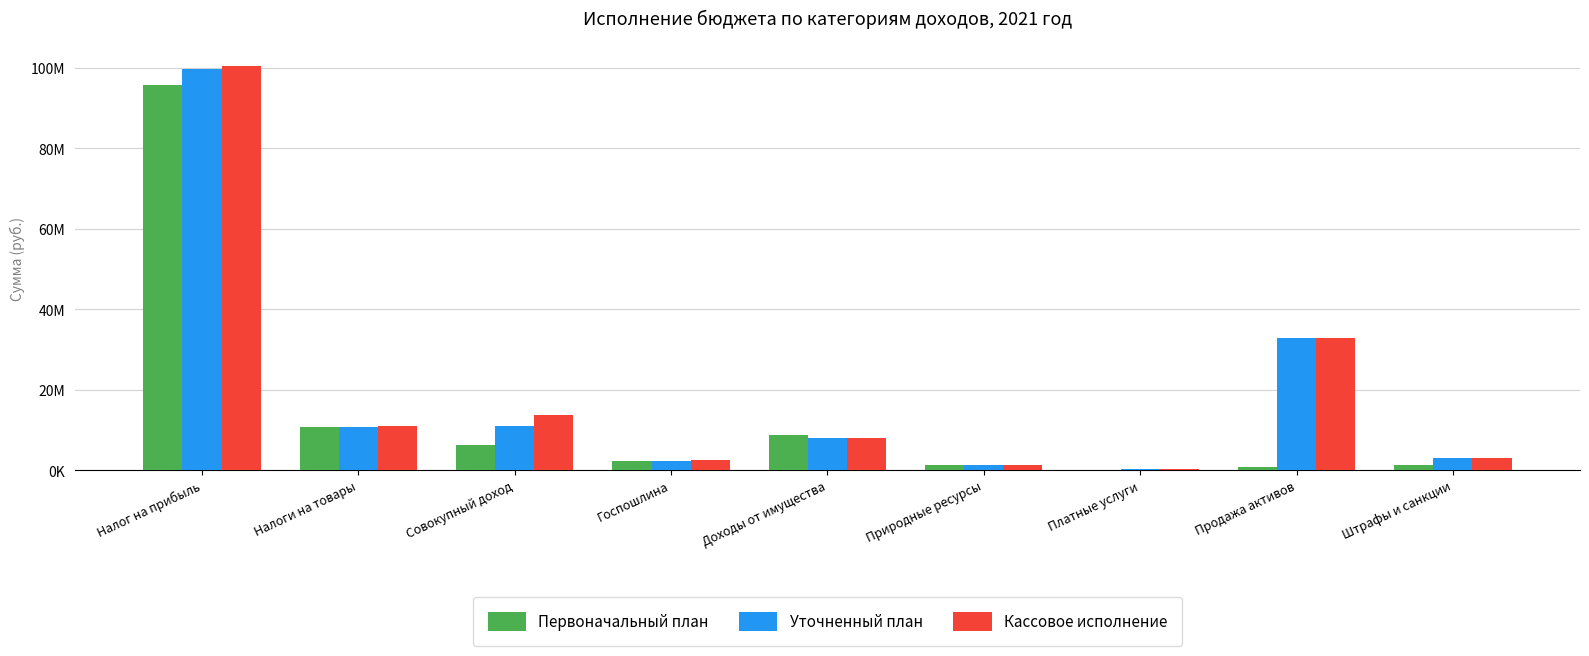

At how many categories does at least one series exceed 50869233?

1